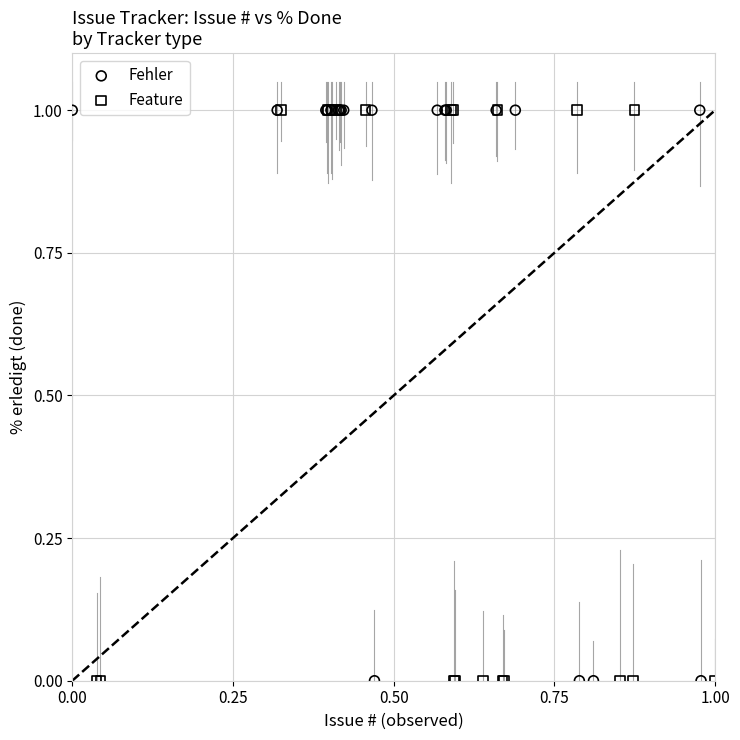

What are all the series names shown in the legend?

Fehler, Feature